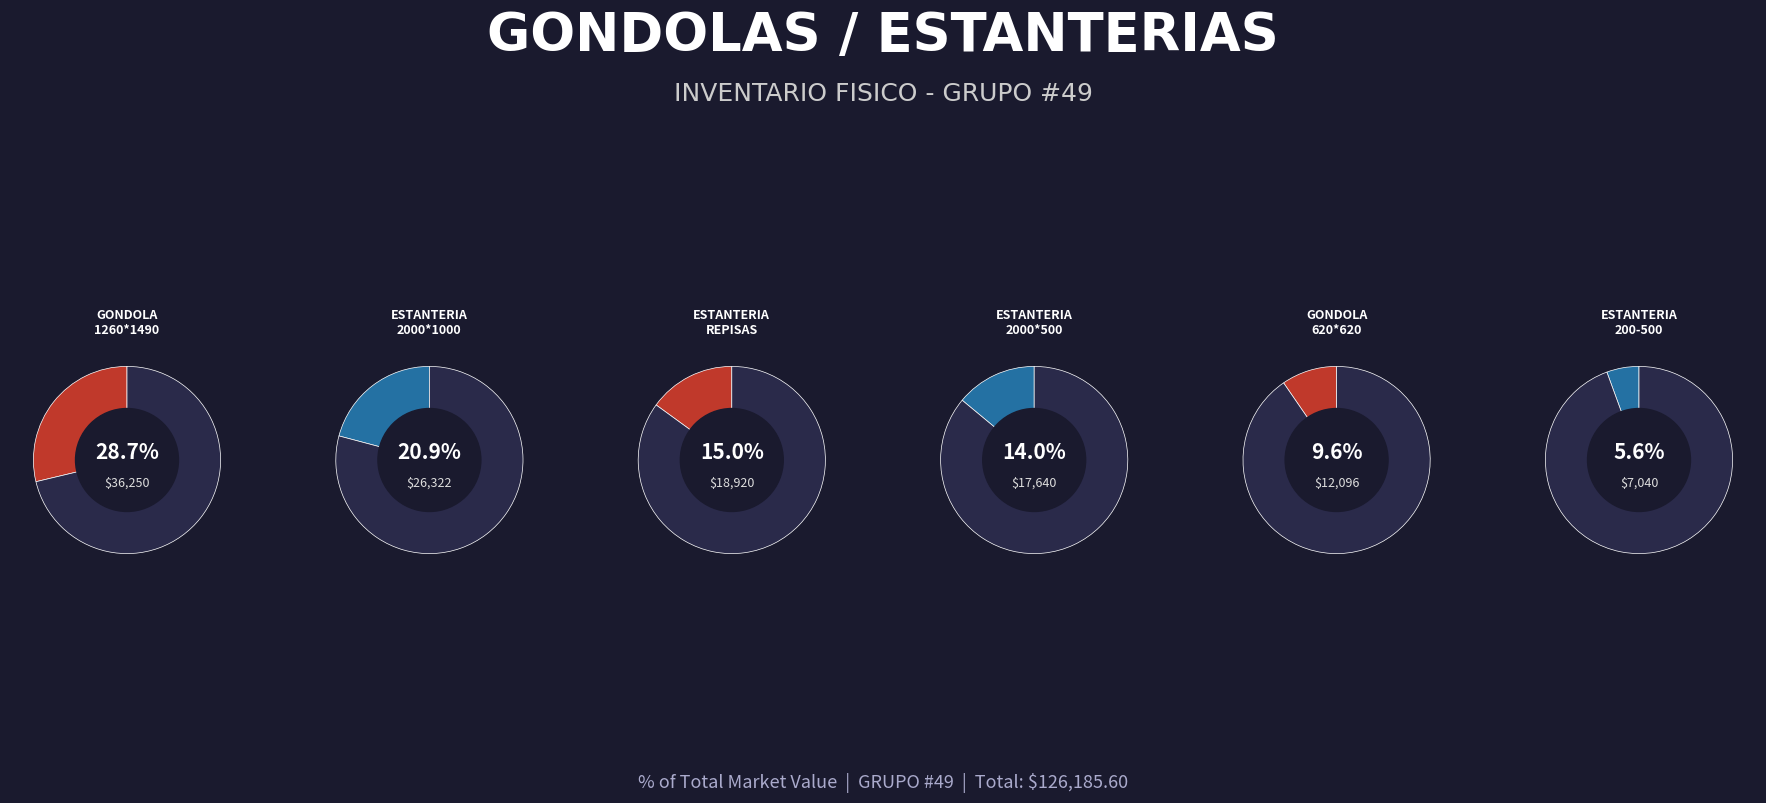

The REFUERZO METALICO PARA GONDOLA slice represents 1% of the pie. True or false?

False